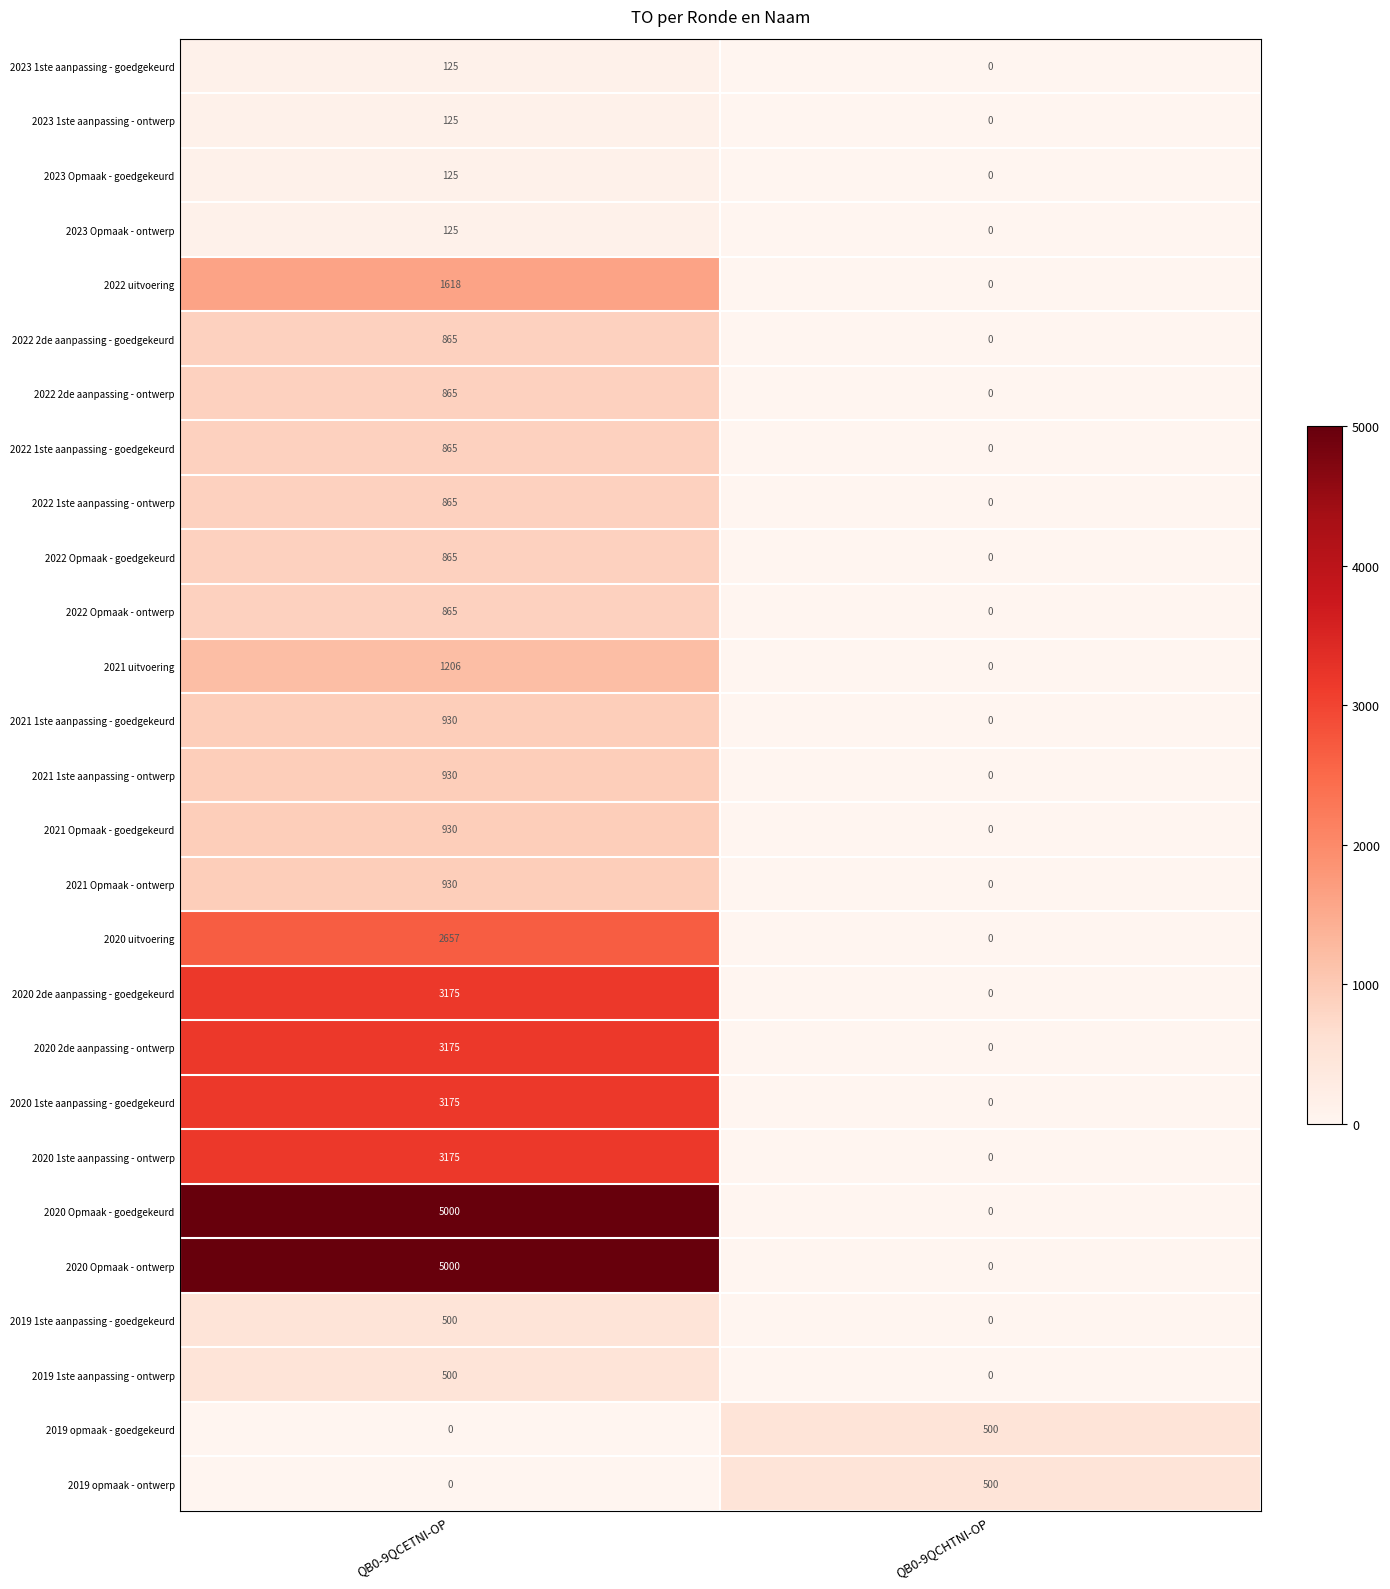

What is the sum of all 2023 Opmaak - ontwerp values?

125